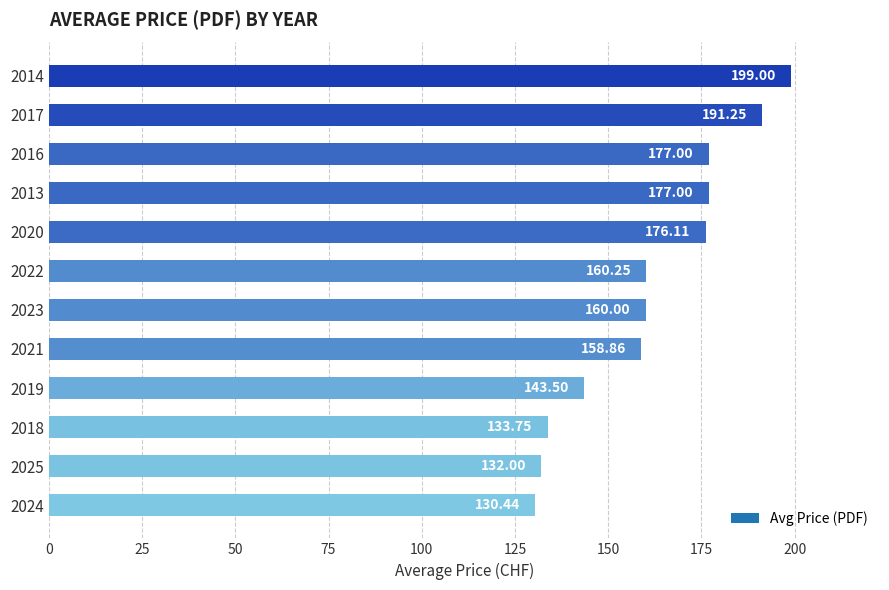

What is the difference between the maximum and minimum values?

68.6